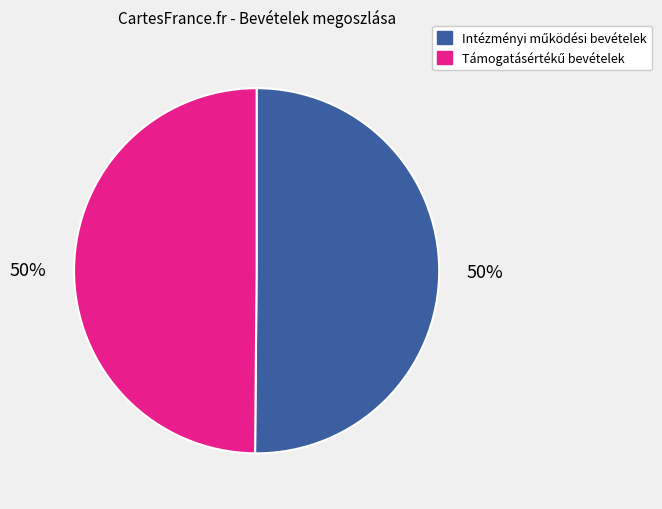

Count the number of slices in the pie.

2